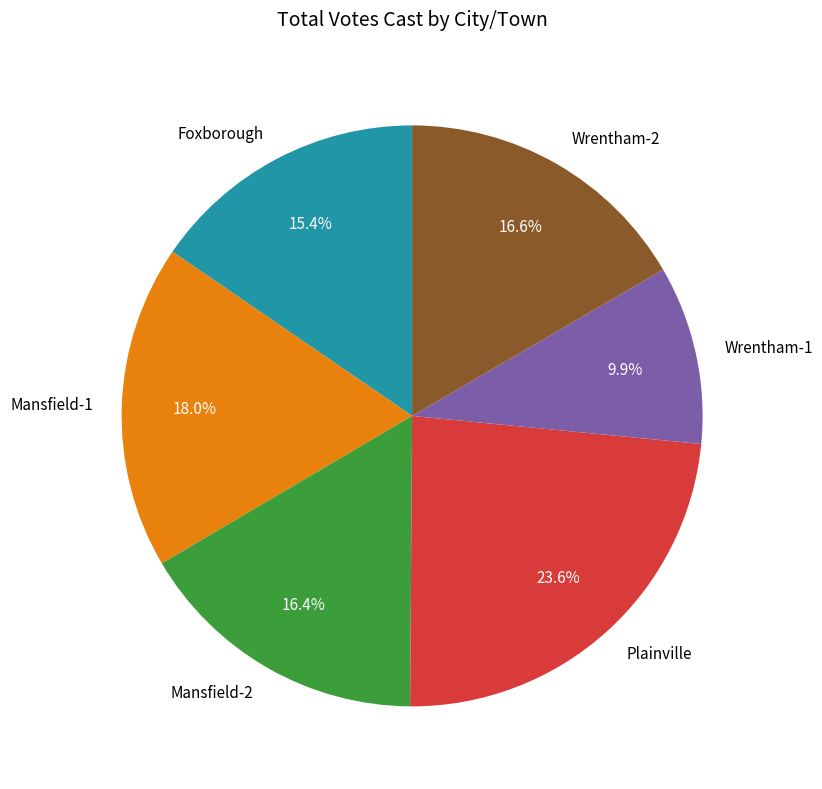

Count the number of slices in the pie.

6